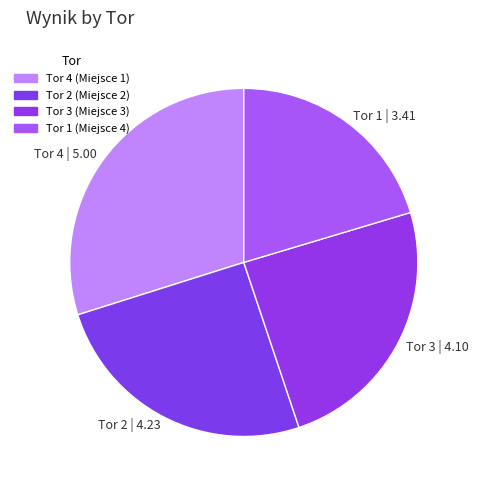

Do Tor 1 | 3.41 and Tor 4 | 5.00 together represent more than half of the pie?

Yes